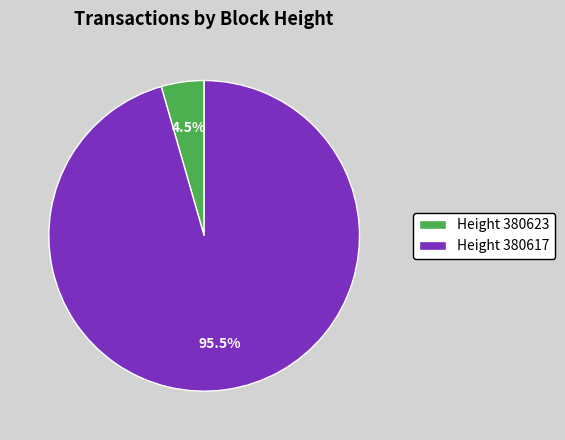

Rank the categories by value from highest to lowest.

Height 380617, Height 380623